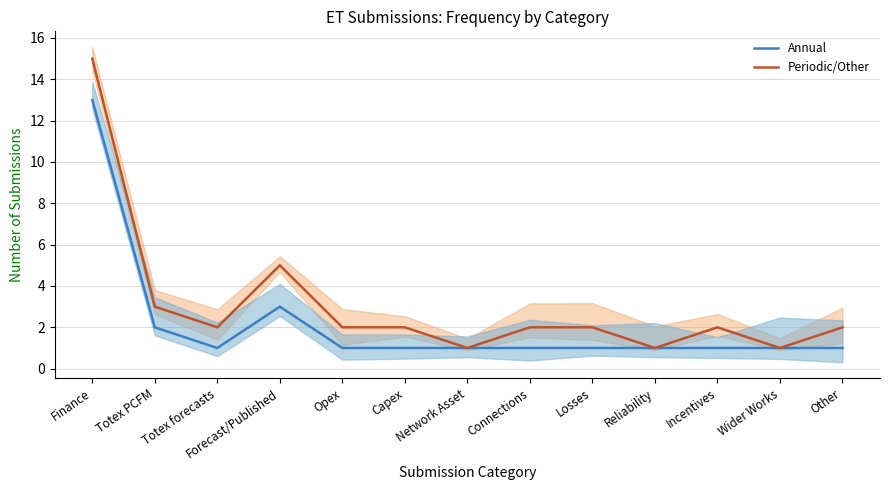

True or false: Periodic/Other and Annual cross at least once.

False